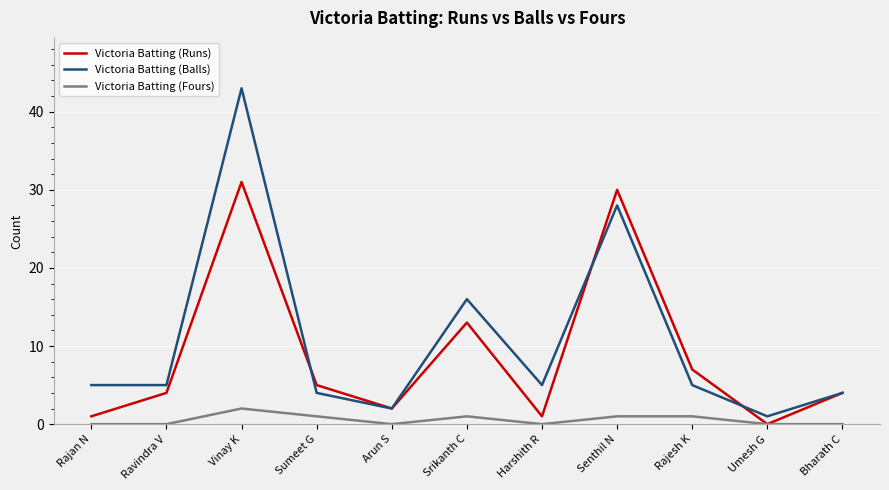

What is the total value across all series at Srikanth C?

30